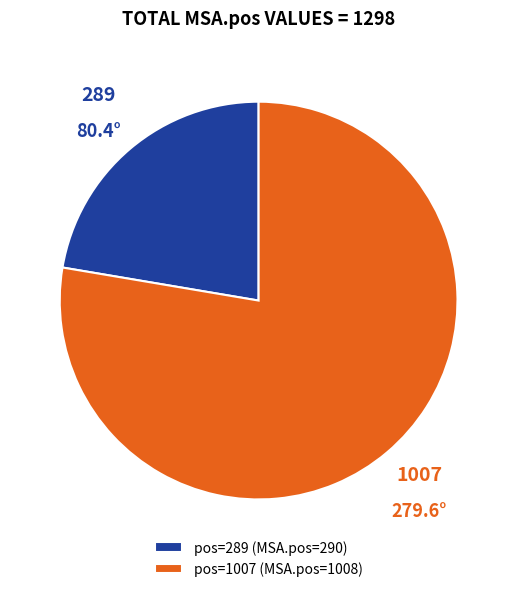

Does 289 account for over 50% of the chart?

No